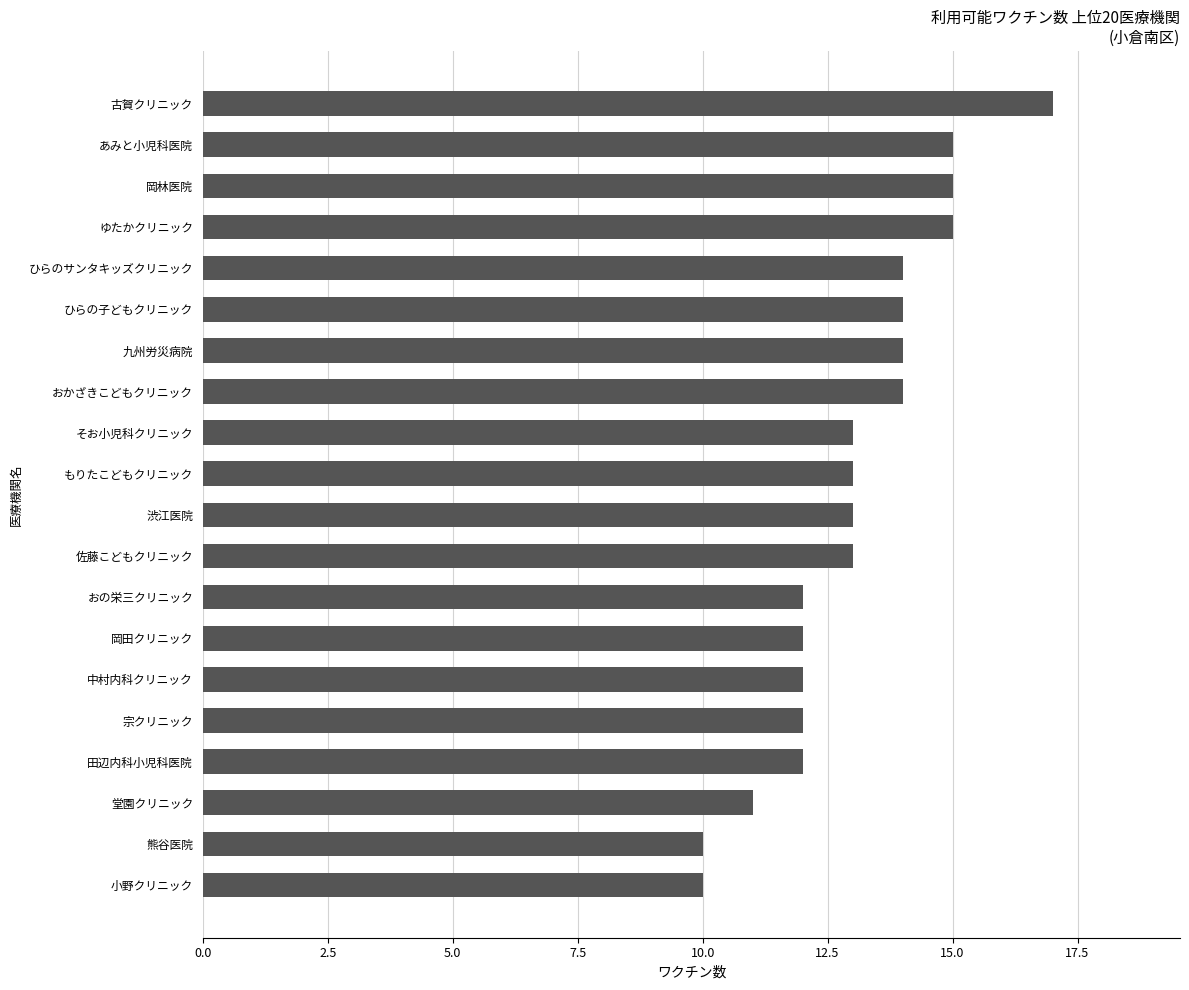

Reading top to bottom, what are all the values shown in this chart?

古賀クリニック=17	あみと小児科医院=15	岡林医院=15	ゆたかクリニック=15	ひらのサンタキッズクリニック=14	ひらの子どもクリニック=14	九州労災病院=14	おかざきこどもクリニック=14	そお小児科クリニック=13	もりたこどもクリニック=13	渋江医院=13	佐藤こどもクリニック=13	おの栄三クリニック=12	岡田クリニック=12	中村内科クリニック=12	宗クリニック=12	田辺内科小児科医院=12	堂園クリニック=11	熊谷医院=10	小野クリニック=10